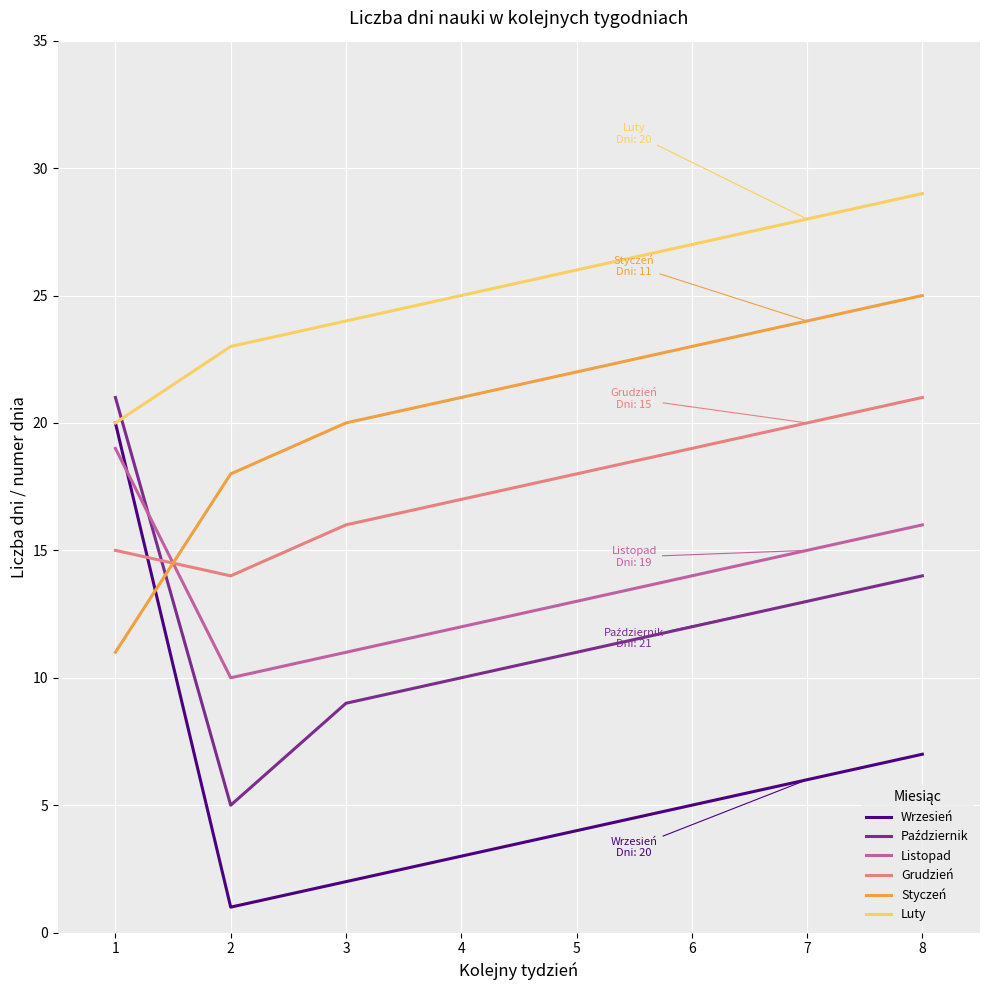

How many intersections are there between Listopad and Styczeń?

1